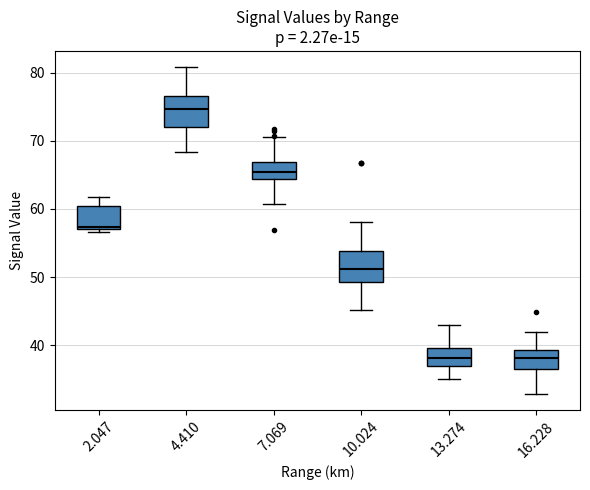

Reading left to right, read every box against the y-axis: the position of its median line, the range the box covers, and the ends of its whiskers. The values are not printed on the chart, so give them approximately, as read against the axis.

2.047: median 57, box 57 to 61, whiskers 57 (just below the box's lower edge) to 62
4.410: median 75, box 72 to 77, whiskers 68 to 81
7.069: median 65, box 64 to 67, whiskers 61 to 71
10.024: median 51, box 49 to 54, whiskers 45 to 58
13.274: median 38, box 37 to 40, whiskers 35 to 43
16.228: median 38, box 37 to 39, whiskers 33 to 42